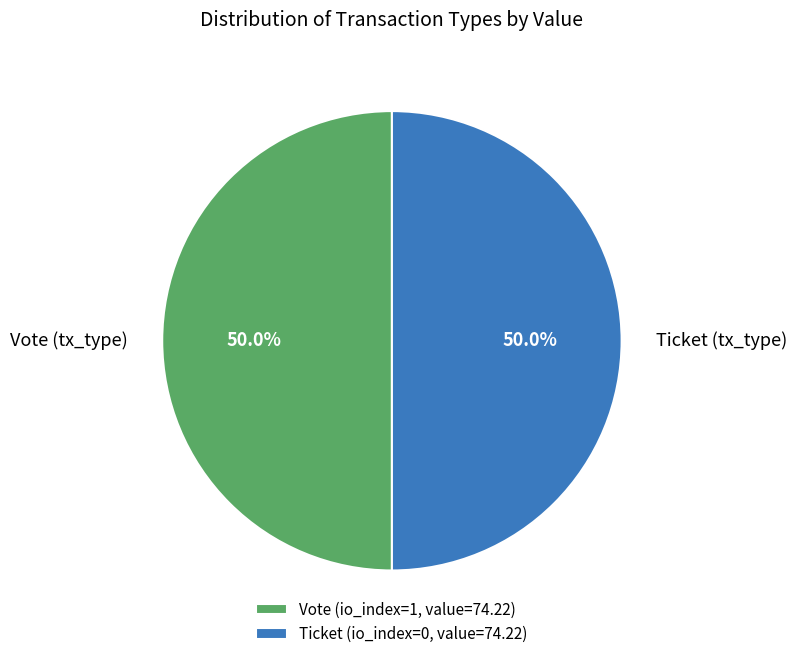

What percentage do Vote (tx_type) and Ticket (tx_type) together represent?

100.0%